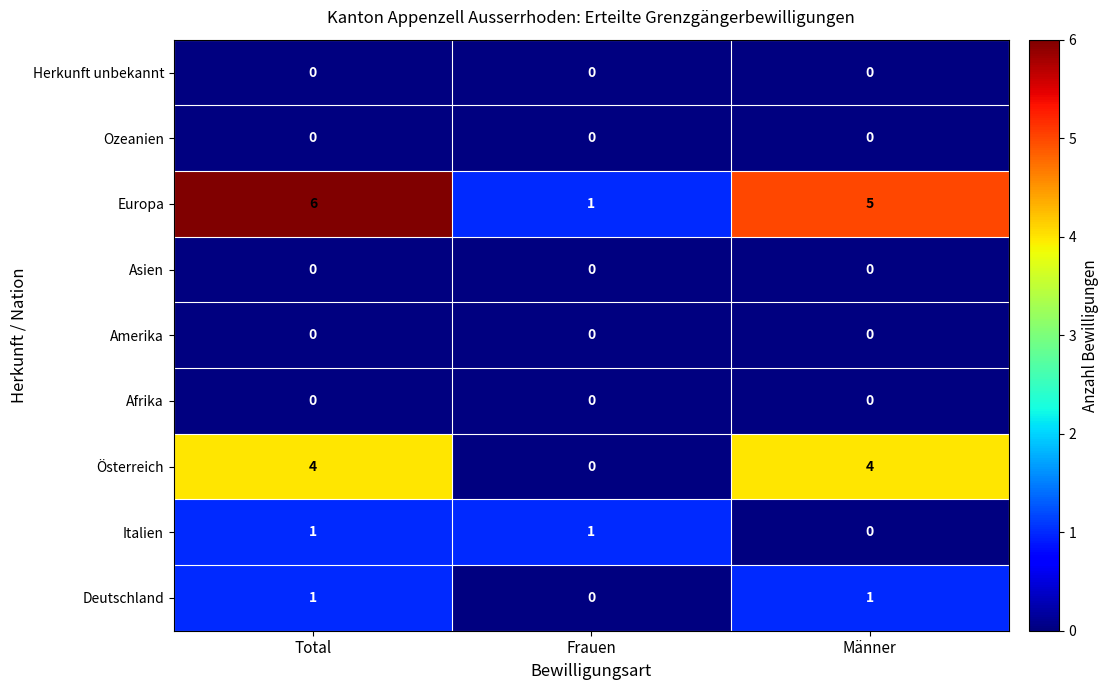

What is the difference between the Europa values at Total and Frauen?

5